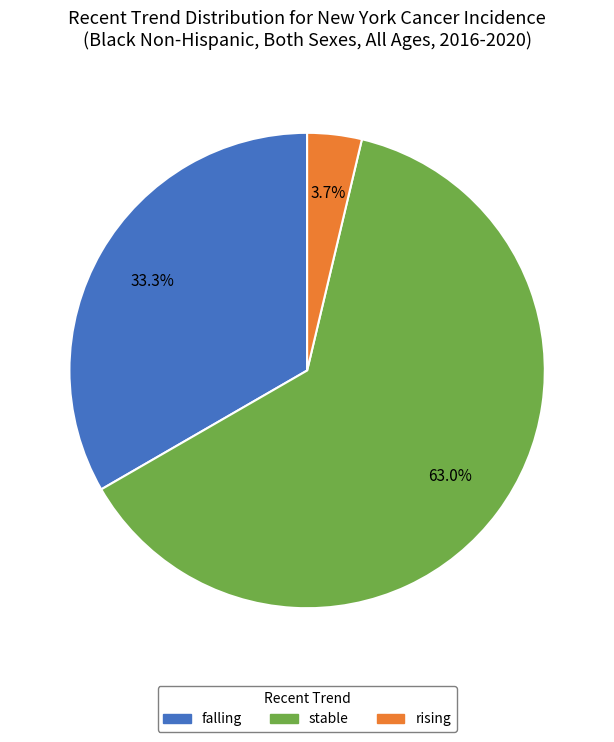

To the nearest percent, what is the difference between the largest and smallest slice percentages?

59%